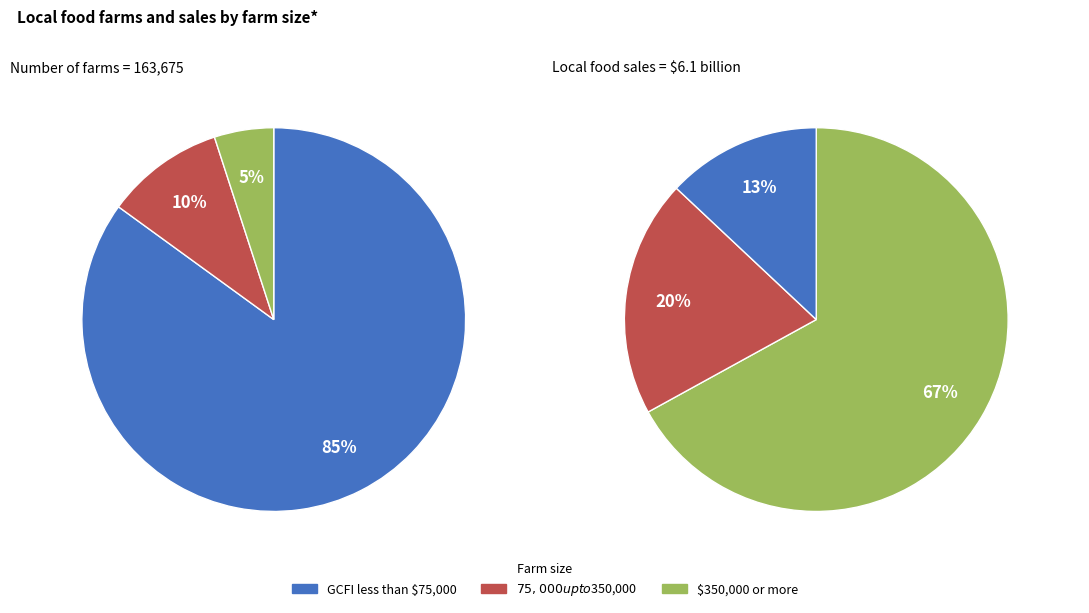

Is the sum of 3670176 and 3670144 greater than half?

Yes